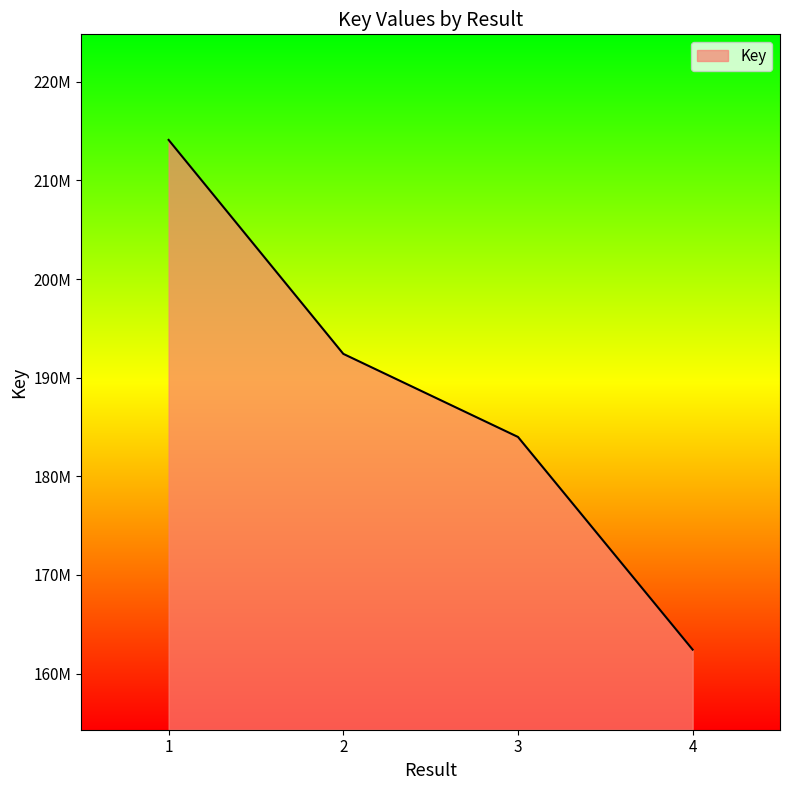

Reading left to right, what are all the values shown in this chart?

214115160	192418196	183992169	162423852